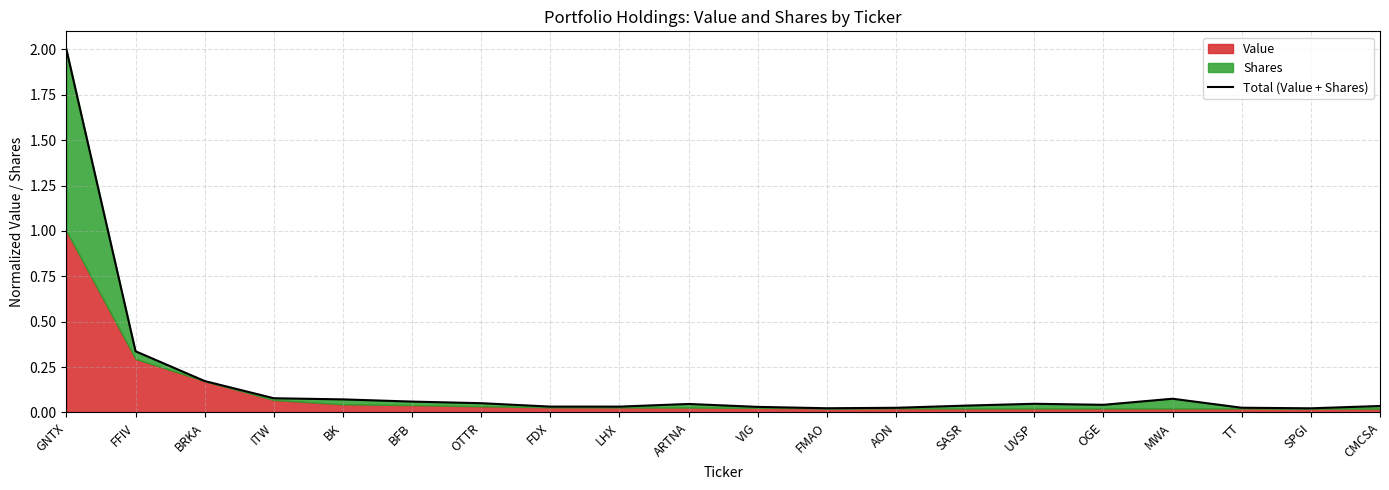

What is the difference between the maximum and second lowest values?

2.0